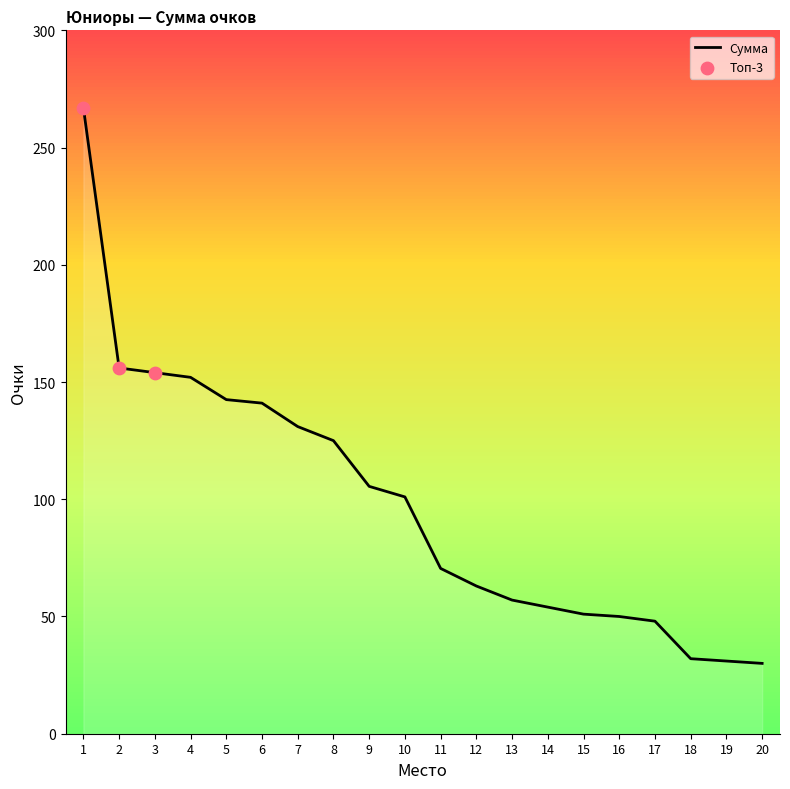

Approximately how many times larger is the value at 20 compared to 17?

0.6